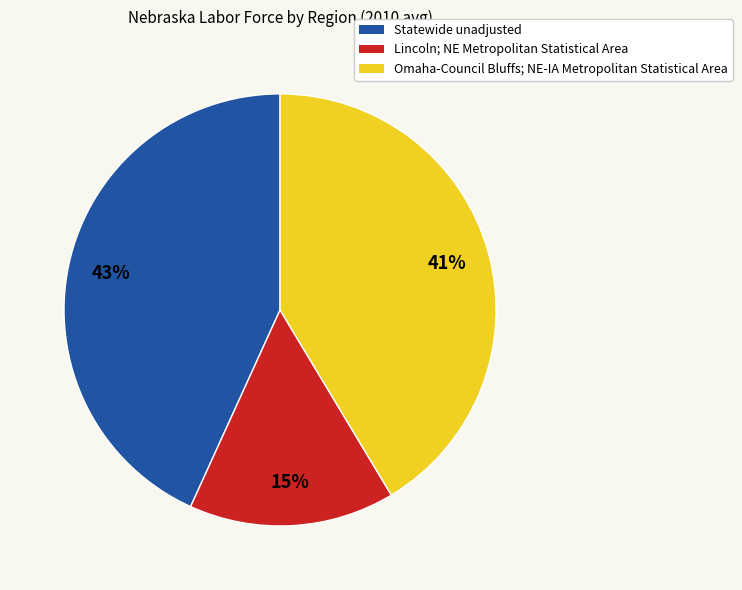

Between Omaha-Council Bluffs; NE-IA Metropolitan Statistical Area and Lincoln; NE Metropolitan Statistical Area, which is larger?

Omaha-Council Bluffs; NE-IA Metropolitan Statistical Area